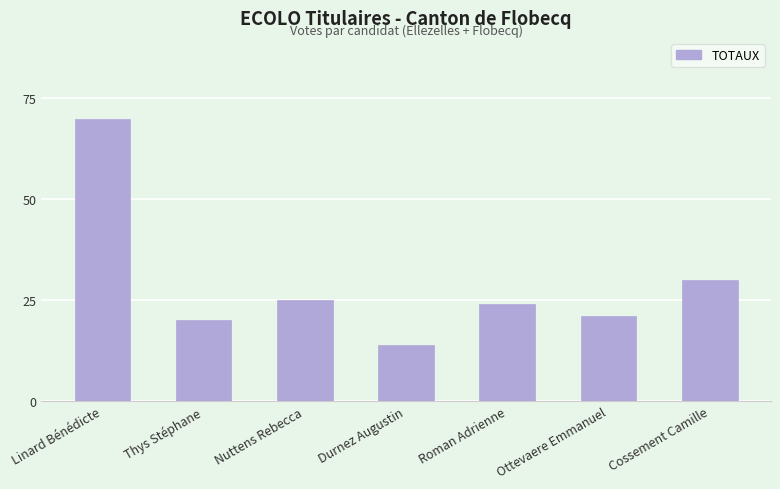

List the labels in order of value, smallest first.

Durnez Augustin, Thys Stéphane, Ottevaere Emmanuel, Roman Adrienne, Nuttens Rebecca, Cossement Camille, Linard Bénédicte